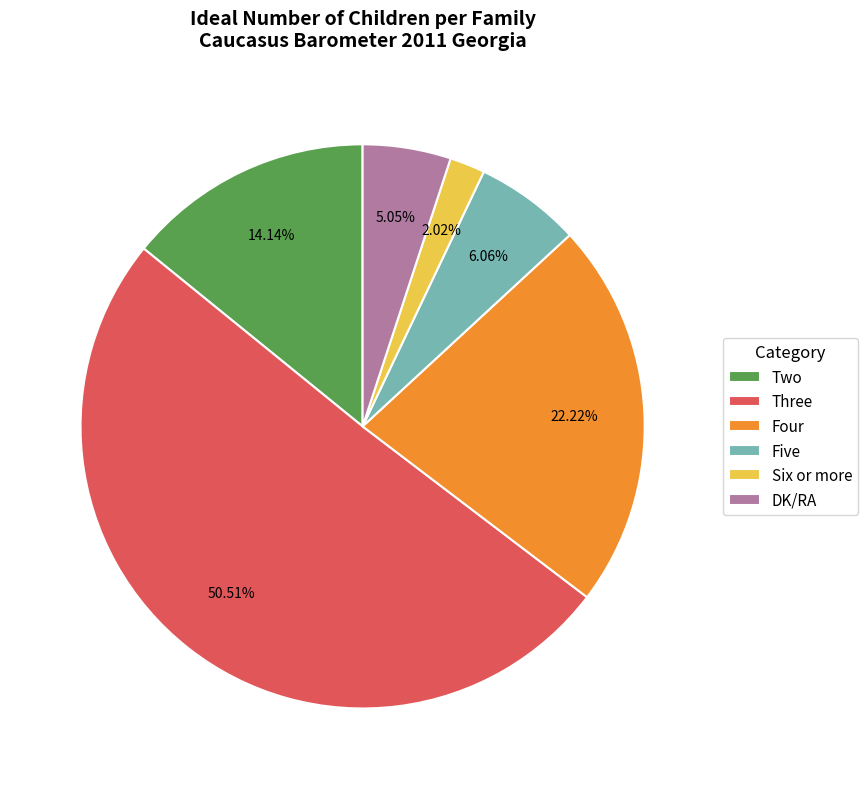

Does any single category account for the majority?

Yes